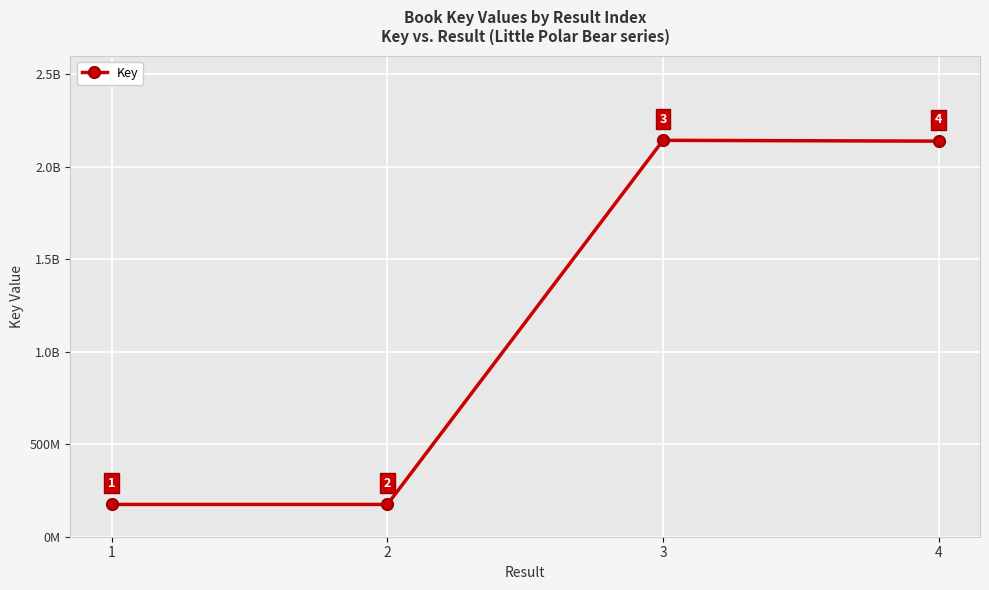

Does the chart have visible grid lines?

Yes